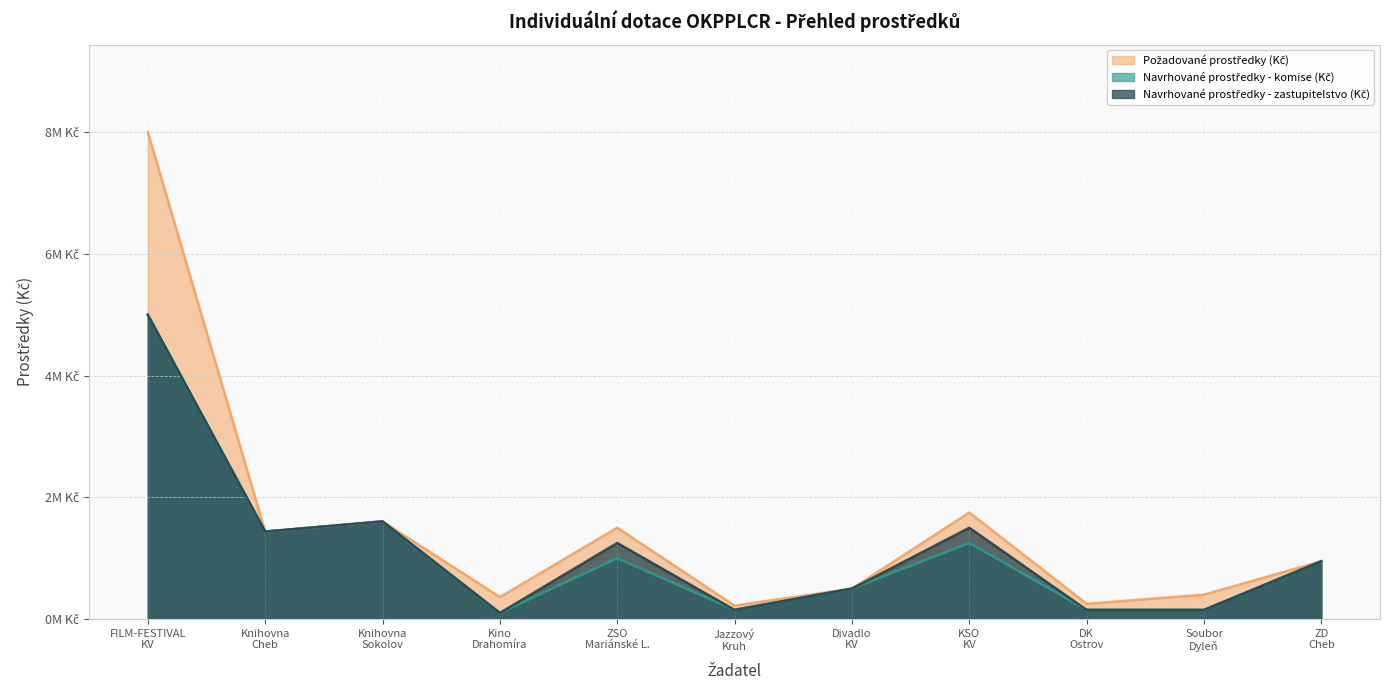

True or false: Požadované prostředky (Kč) and Navrhované prostředky - zastupitelstvo (Kč) cross at least once.

False